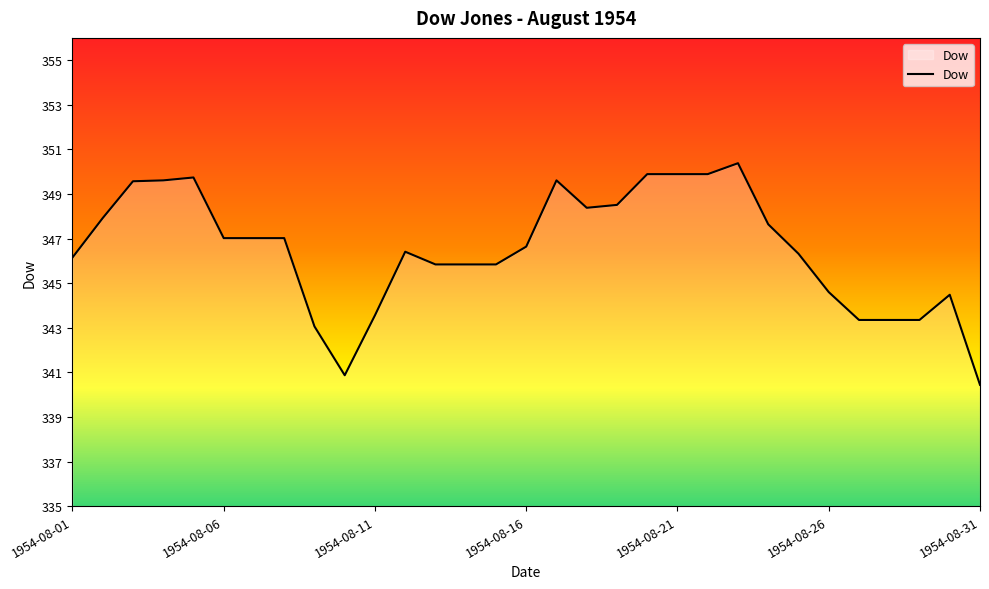

How many lines are shown in the chart?

1